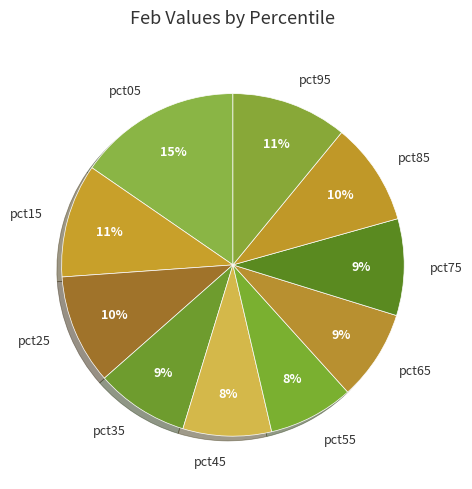

Is pct85 the majority of the pie?

No